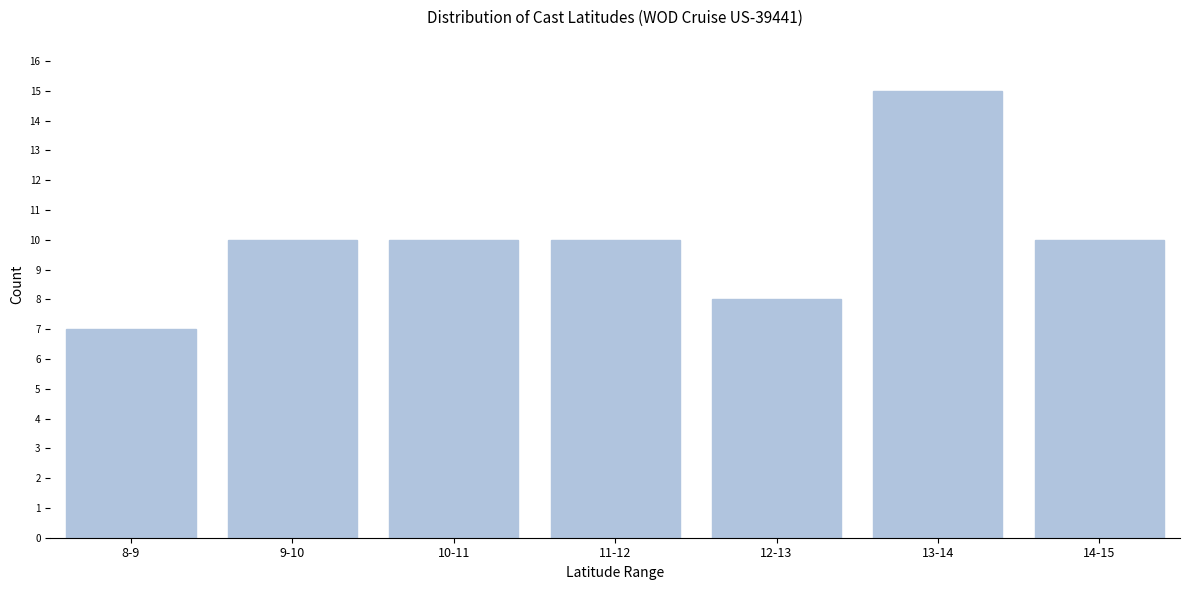

Reading left to right, transcribe all the data shown in this chart.

7	10	10	10	8	15	10